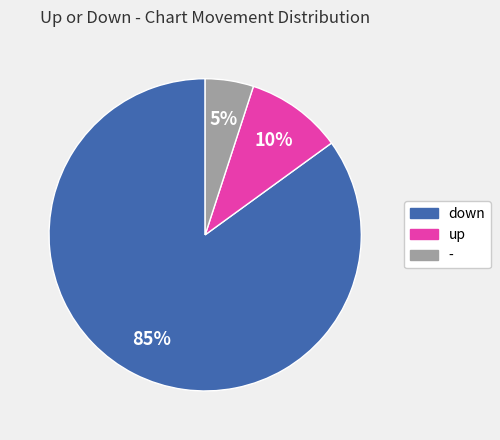

Does any single category account for the majority?

Yes